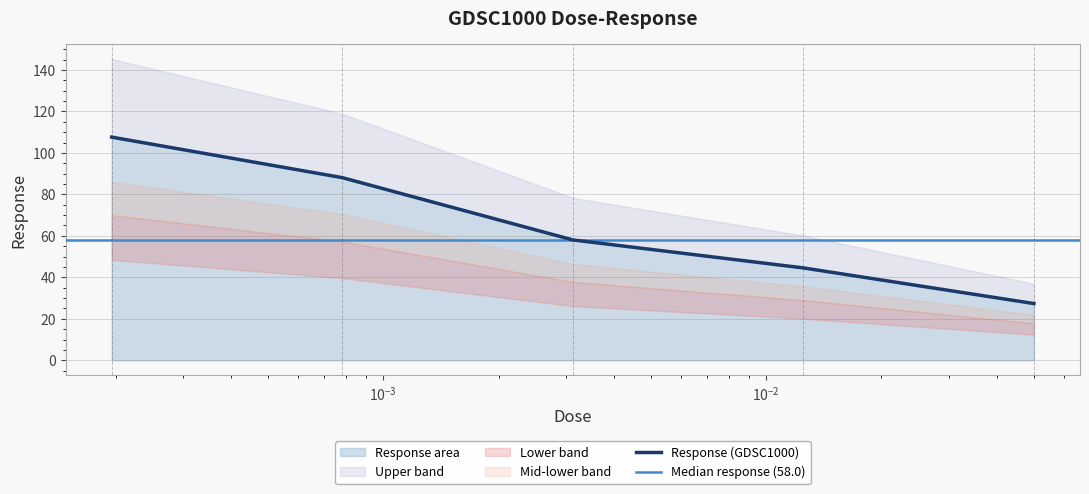

Approximately how many times larger is the value at 0.05 compared to 0.003125?

0.5